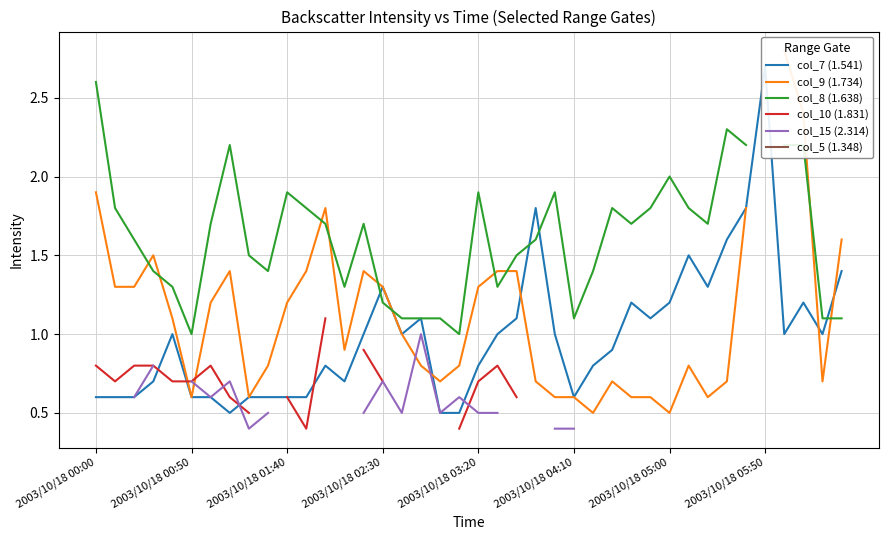

What is the difference between the highest and lowest values at 34?

0.4